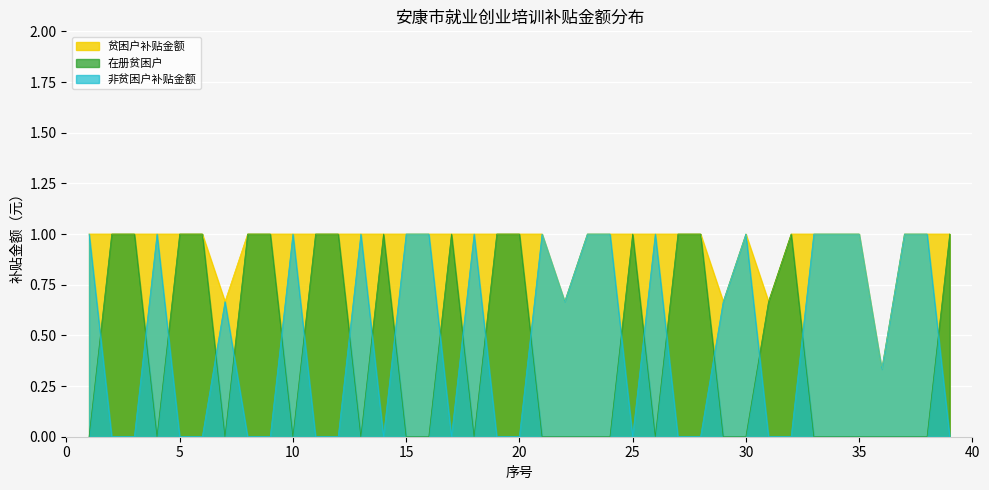

Does the chart display data point markers on the line(s)?

No